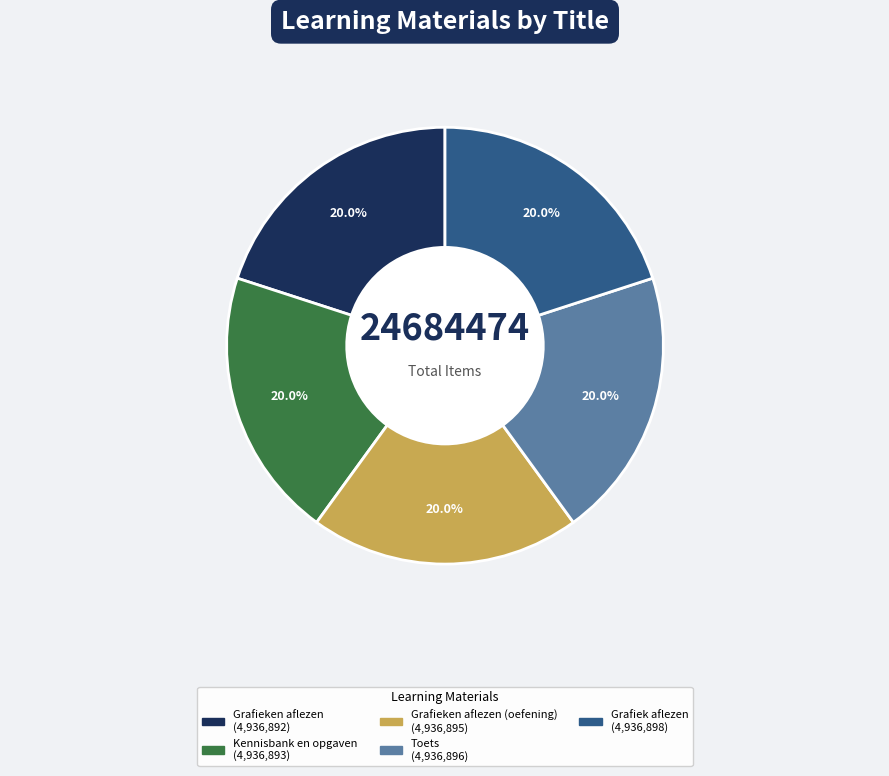

Does any single category account for the majority?

No